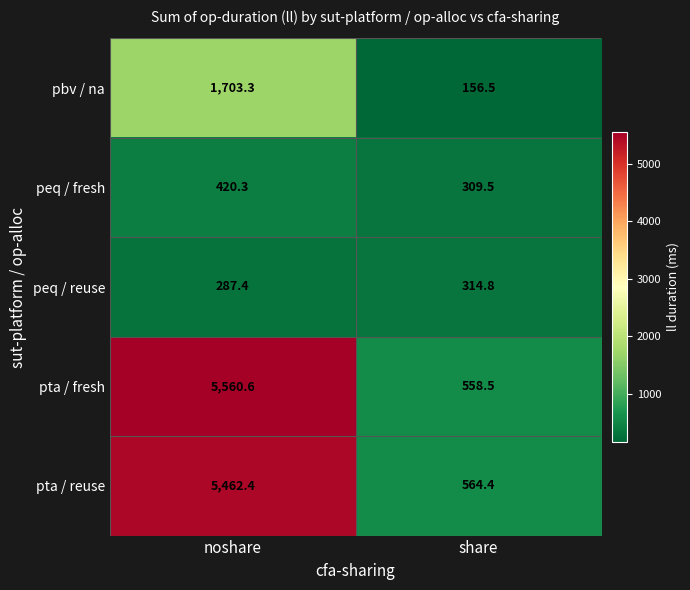

Reading left to right, what are all the values shown in this chart?

pbv / na: 1703.3	156.5
peq / fresh: 420.3	309.5
peq / reuse: 287.4	314.8
pta / fresh: 5560.6	558.5
pta / reuse: 5462.4	564.4